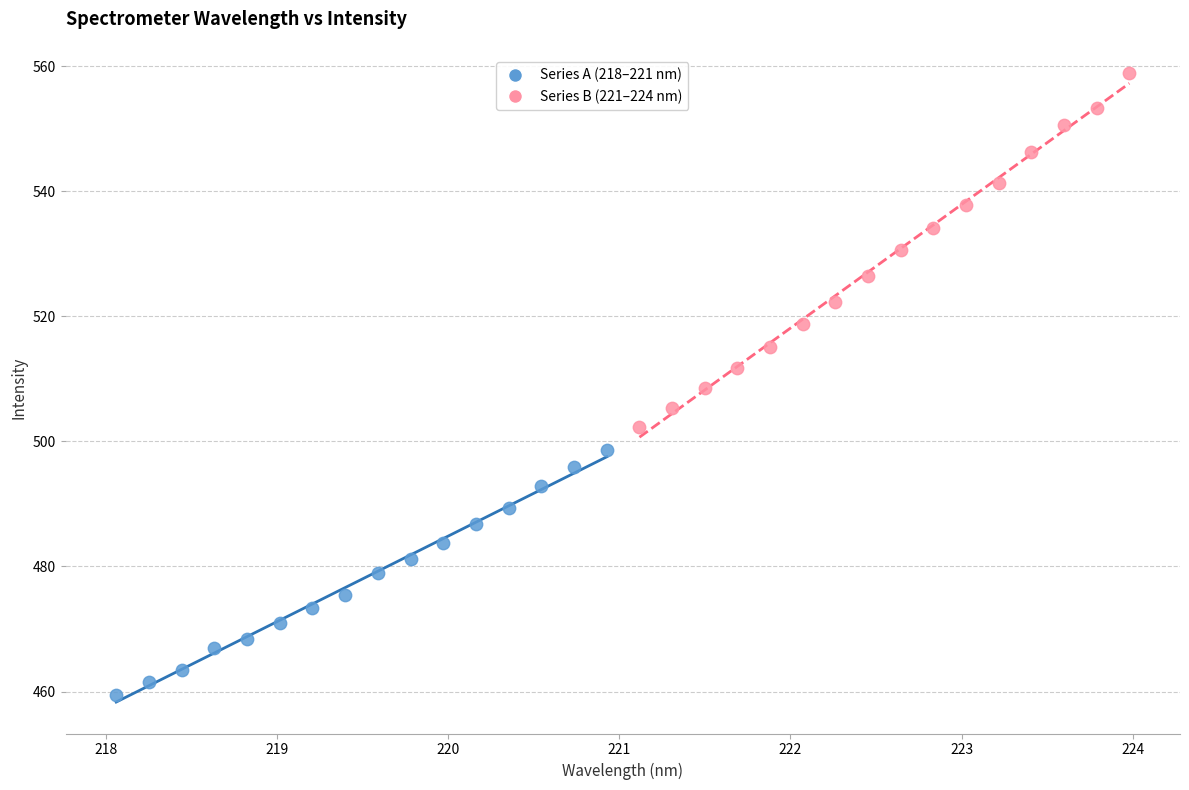

Which series reaches the maximum Y coordinate?

Series B (221–224 nm)